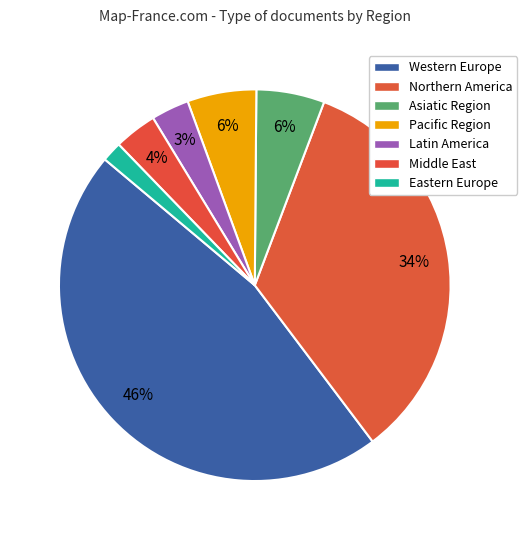

True or false: Pacific Region accounts for 6% of the total.

True